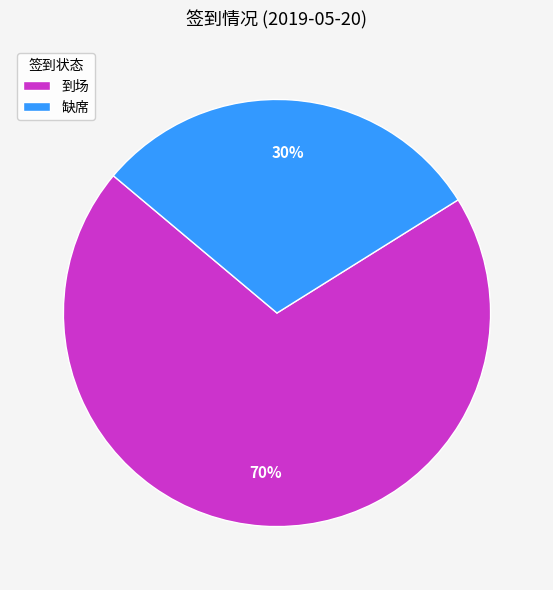

Count the number of slices in the pie.

2